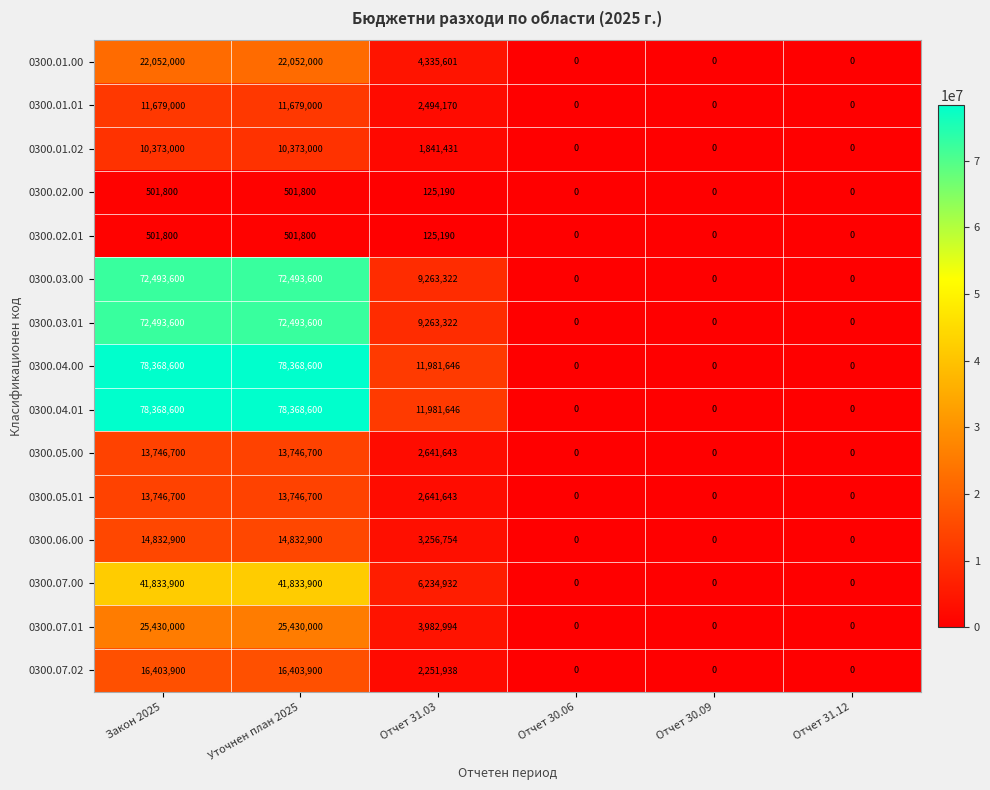

What is the total value across all series at Отчет 31.03?

72421422